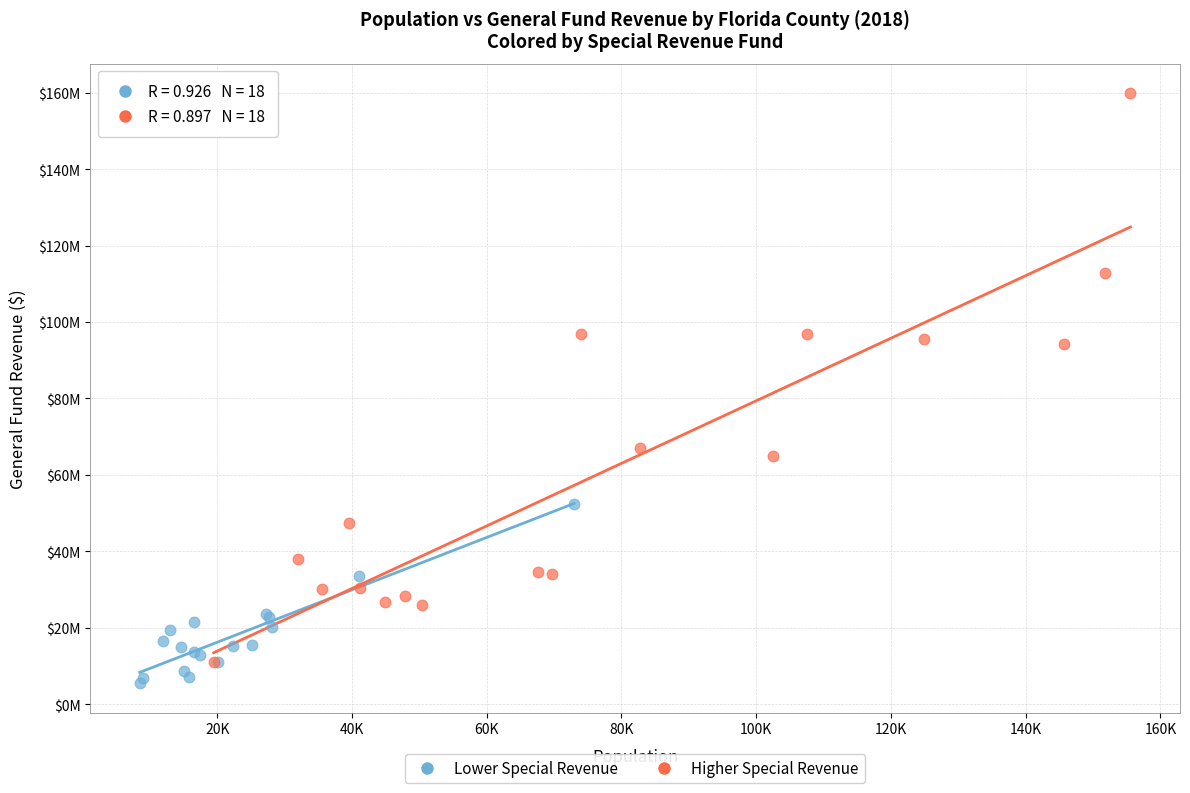

Which series reaches the maximum Y coordinate?

Higher Special Revenue